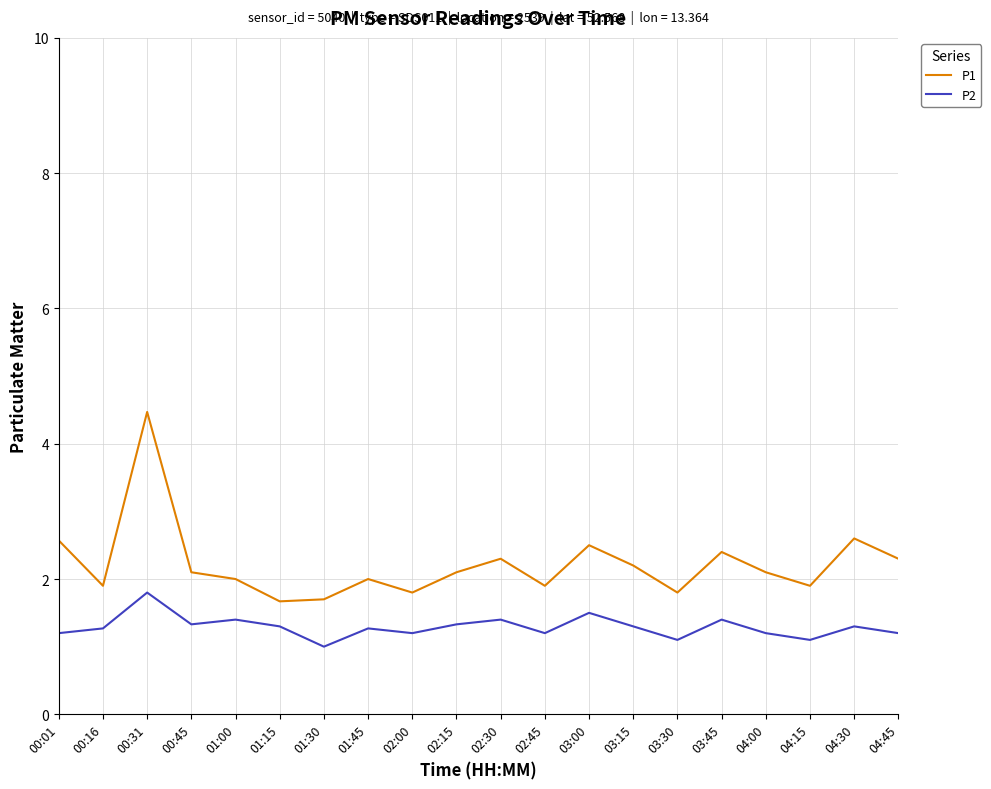

Between 02:45 and 04:30, which series saw the biggest shift?

P1